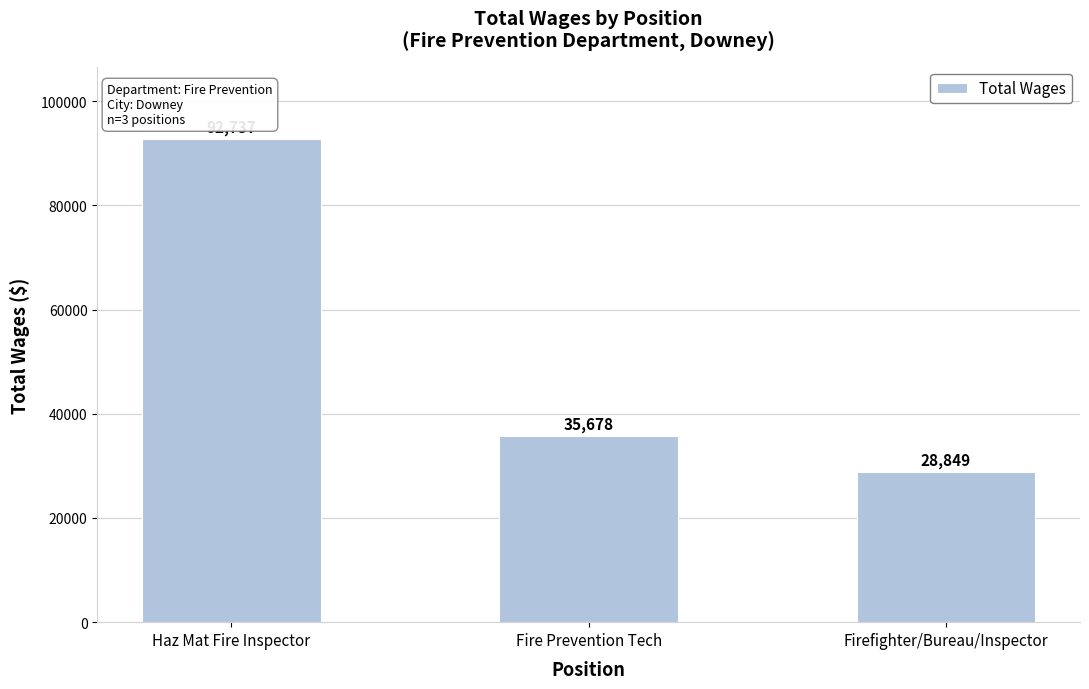

What is the change in value from Haz Mat Fire Inspector to Fire Prevention Tech?

-57059